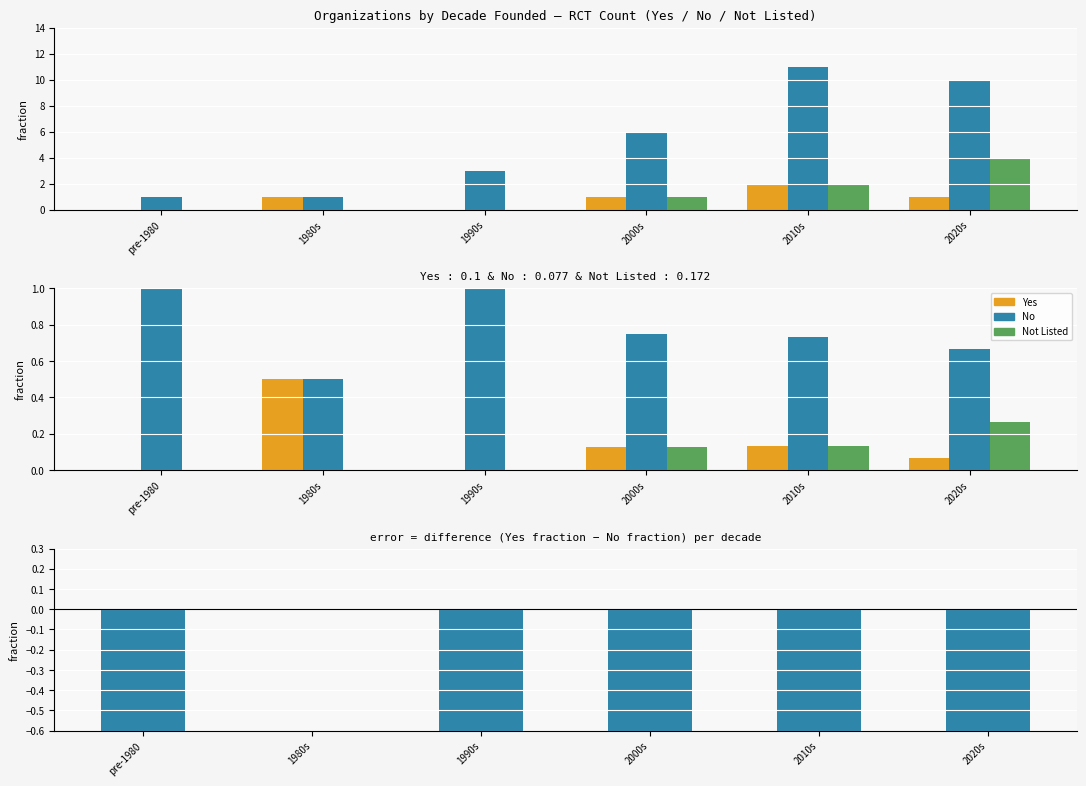

At 2020s, list the series in order from smallest to largest.

Yes - No (fraction diff), Yes, Not Listed, No